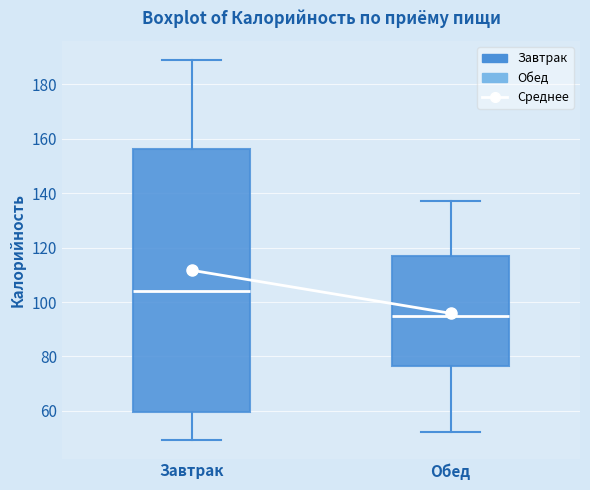

Which box's median line is the highest?

Завтрак